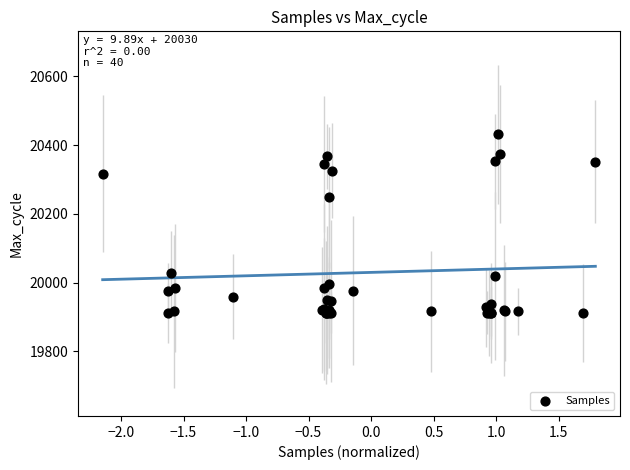

What Y value in the scatter plot is closest to 20171?

20248